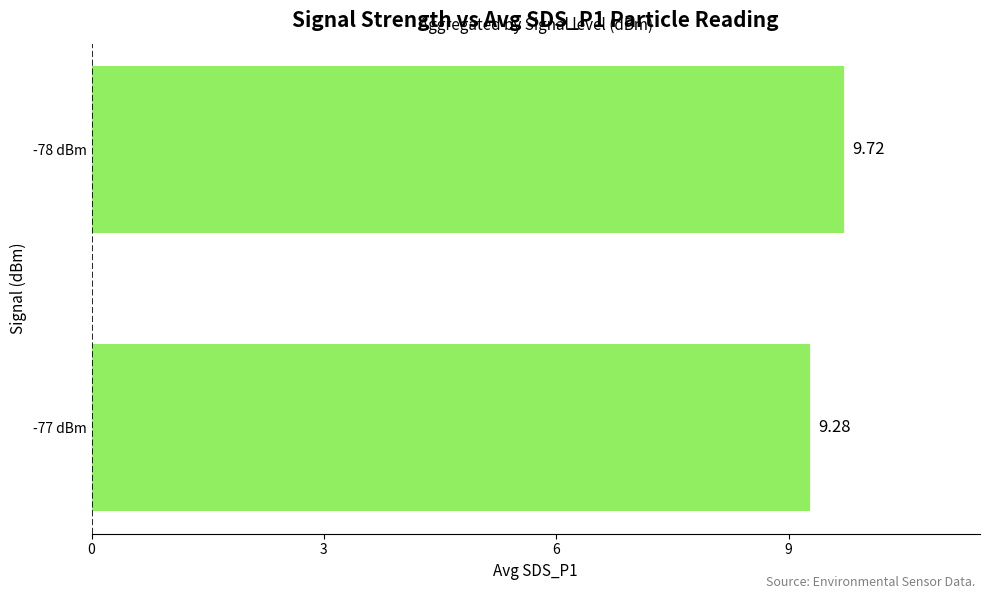

What is the change in value from -77 dBm to -78 dBm?

+0.4